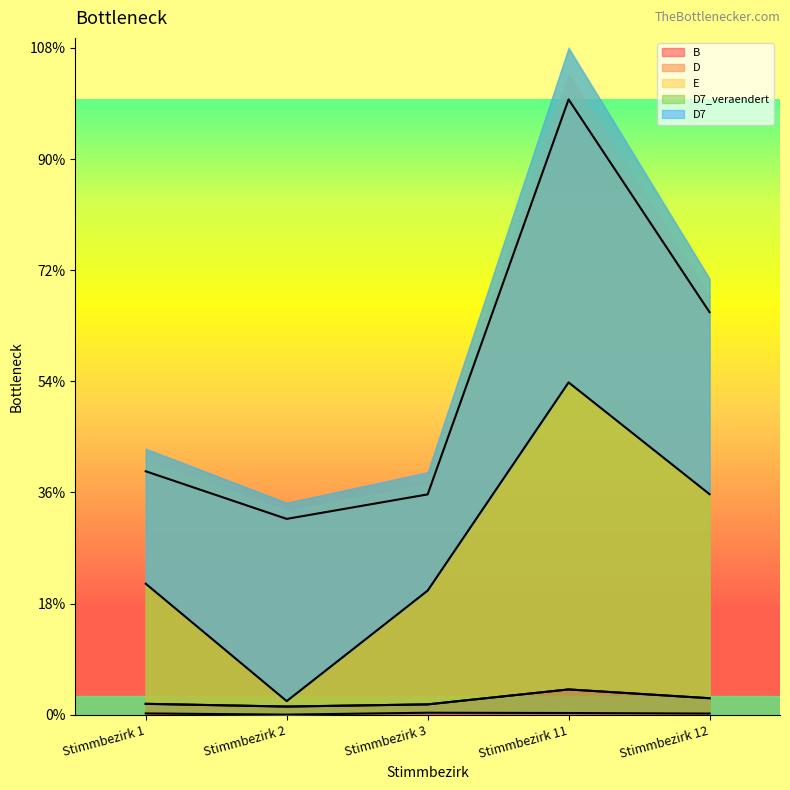

How many data points does each series have?

5